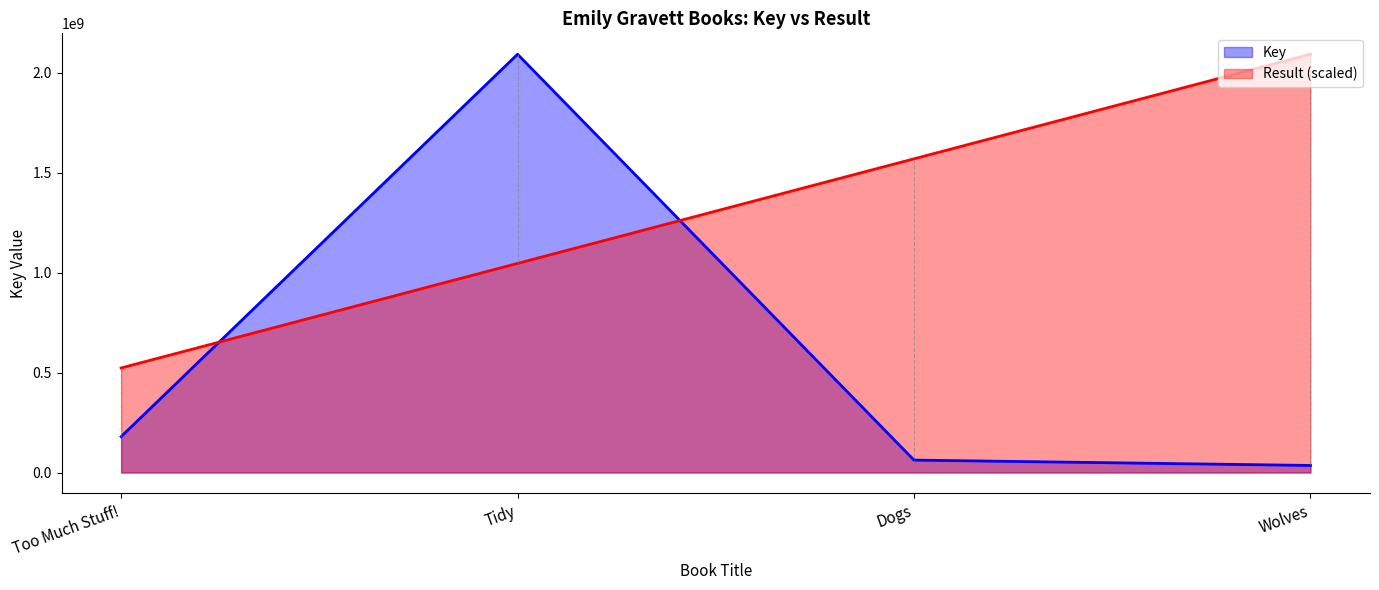

What is the difference between the maximum and minimum values in the Key series?

2057536823